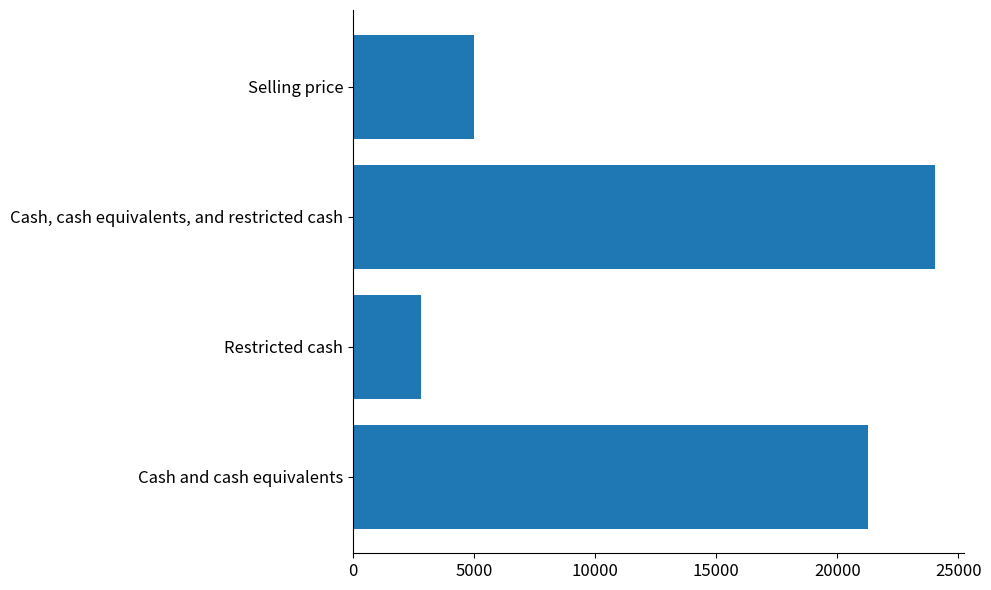

Which label corresponds to the largest value in the chart?

Cash, cash equivalents, and restricted cash